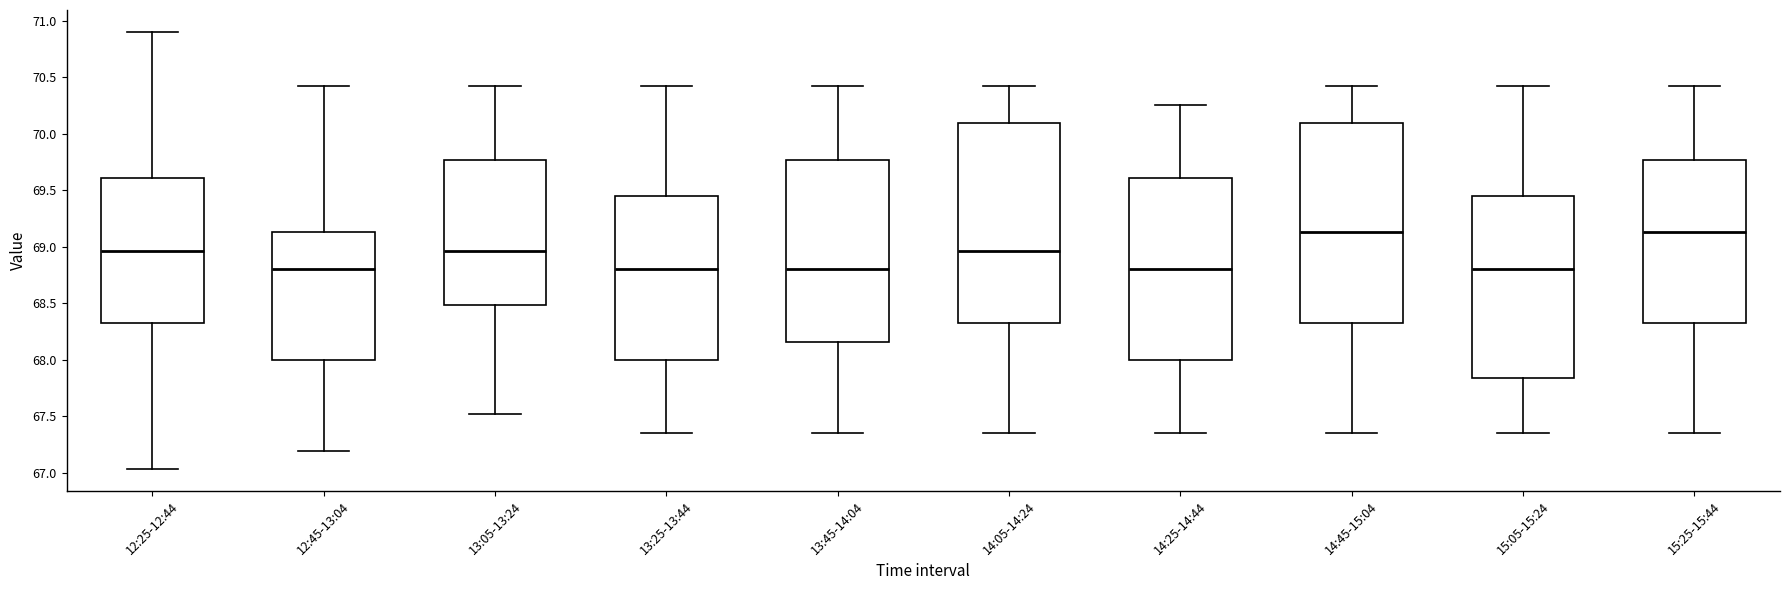

Reading left to right, transcribe this box plot: for each box, give where its median line is, the range the box spans, and where its two whiskers end, as read against the y-axis. The values are not printed on the chart, so give them approximately, as read against the axis.

12:25-12:44: median 68.95, box 68.30 to 69.60, whiskers 67.05 to 70.90
12:45-13:04: median 68.80, box 68.00 to 69.15, whiskers 67.20 to 70.40
13:05-13:24: median 68.95, box 68.50 to 69.75, whiskers 67.50 to 70.40
13:25-13:44: median 68.80, box 68.00 to 69.45, whiskers 67.35 to 70.40
13:45-14:04: median 68.80, box 68.15 to 69.75, whiskers 67.35 to 70.40
14:05-14:24: median 68.95, box 68.30 to 70.10, whiskers 67.35 to 70.40
14:25-14:44: median 68.80, box 68.00 to 69.60, whiskers 67.35 to 70.25
14:45-15:04: median 69.15, box 68.30 to 70.10, whiskers 67.35 to 70.40
15:05-15:24: median 68.80, box 67.85 to 69.45, whiskers 67.35 to 70.40
15:25-15:44: median 69.15, box 68.30 to 69.75, whiskers 67.35 to 70.40